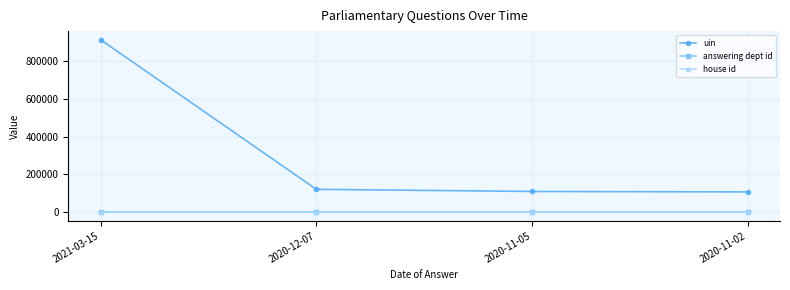

What is the lowest value of the house id series?

1